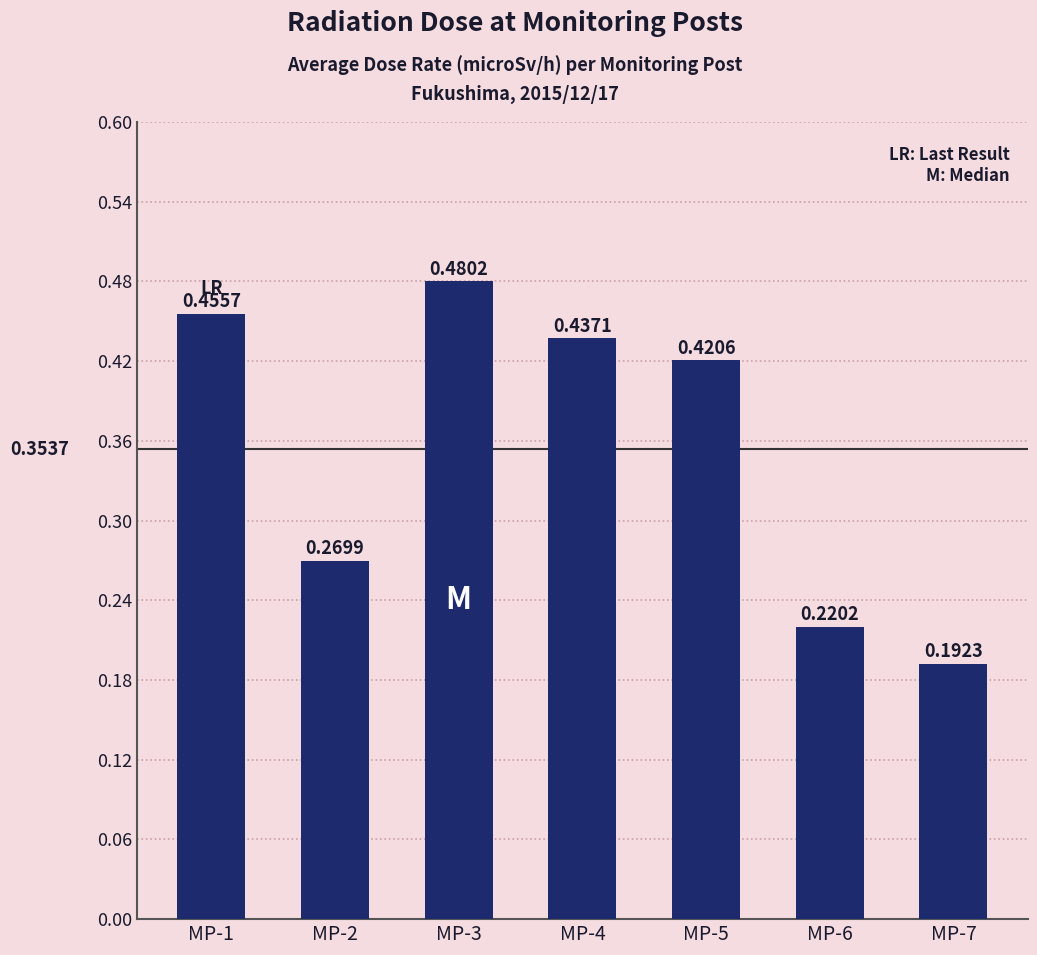

Between MP-7 and MP-5, which is larger?

MP-5